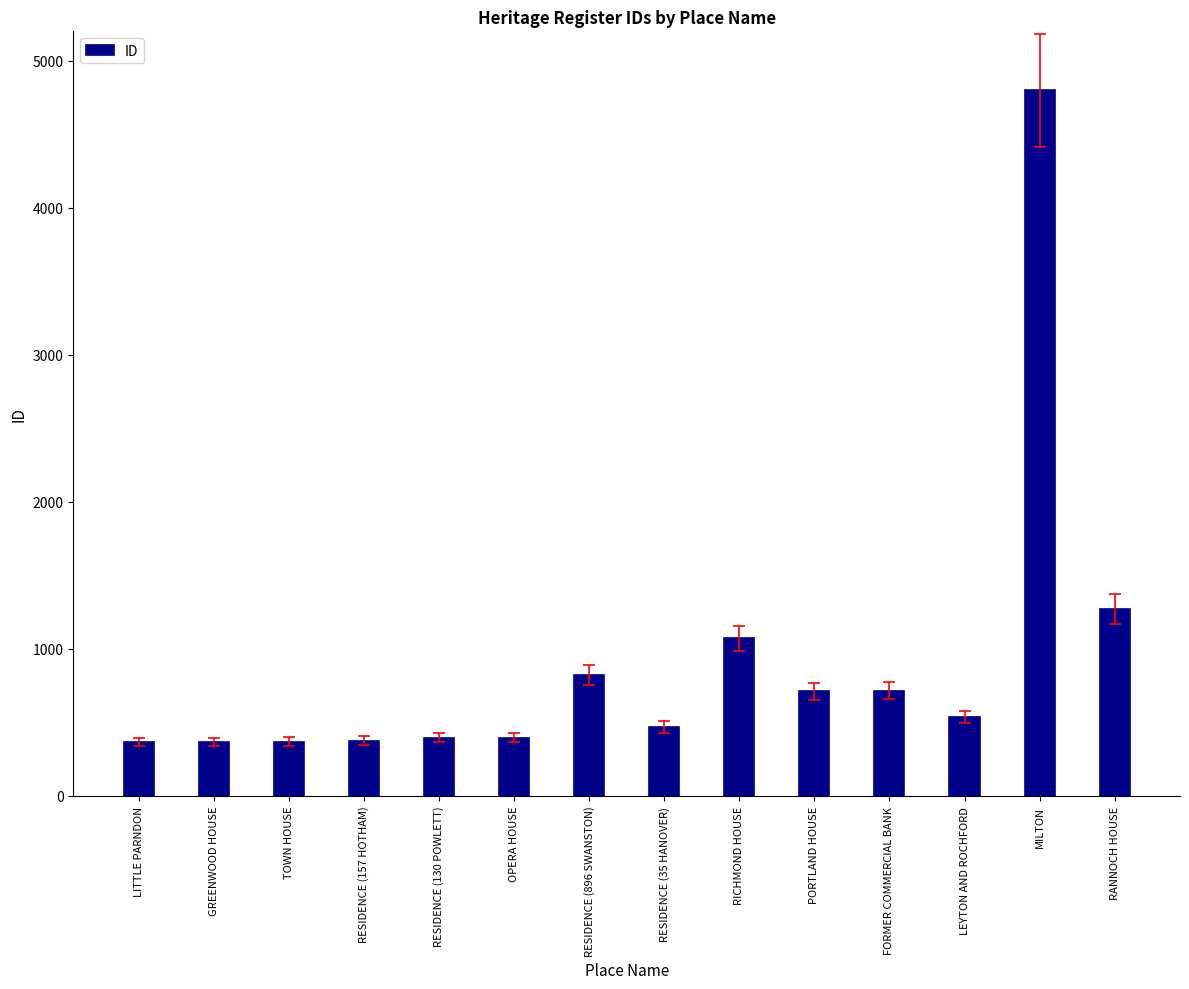

What is the label of the 6th bar from the right?

RICHMOND HOUSE